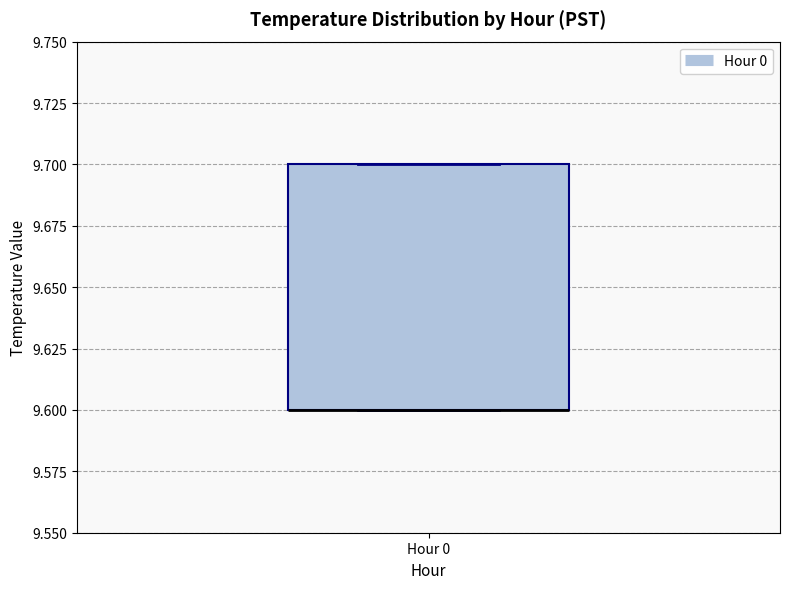

Where is the upper edge of the box for Hour 0 on the y-axis? The values are not printed on the chart, so give them approximately, as read against the axis.

9.7